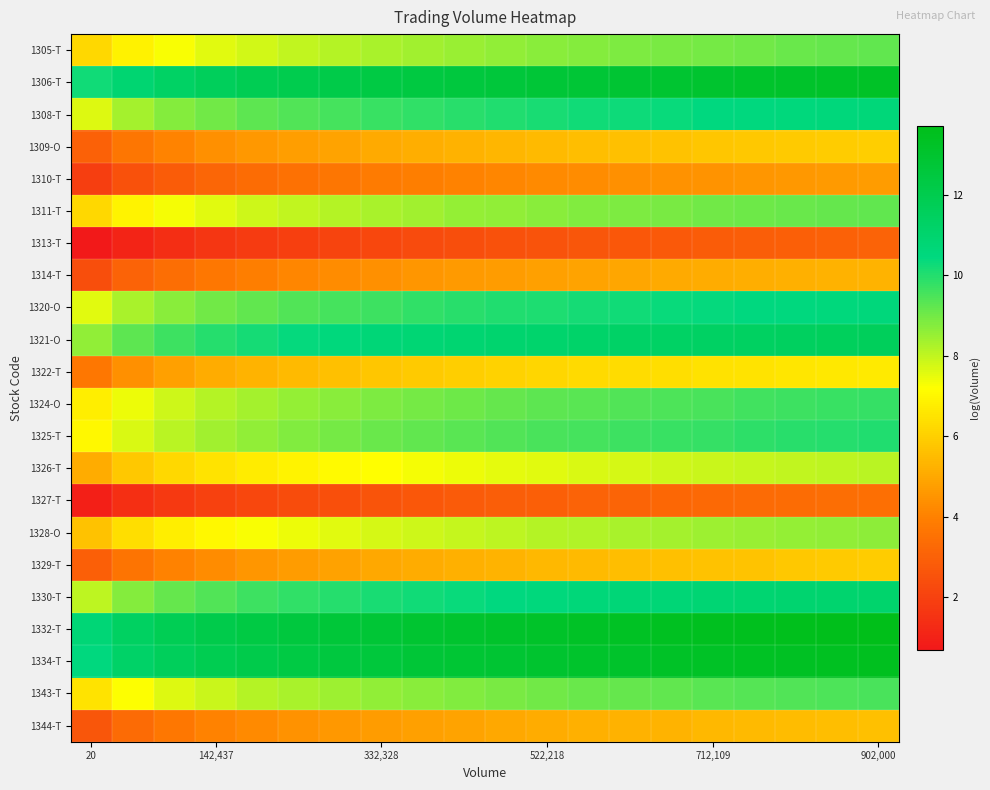

At which category is the sum across all series the highest?

902,000